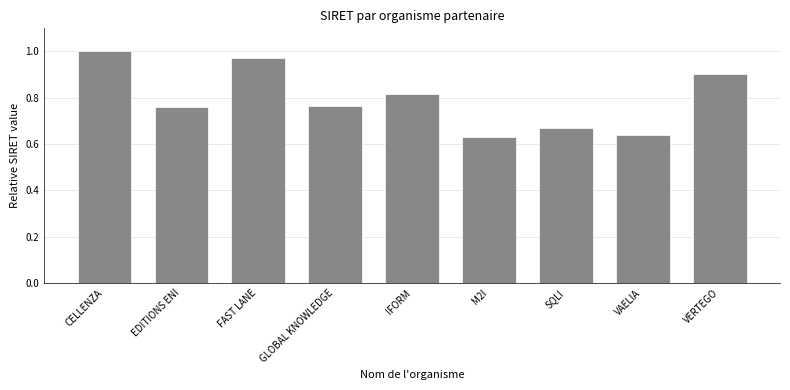

Which category has the highest value across all series?

CELLENZA